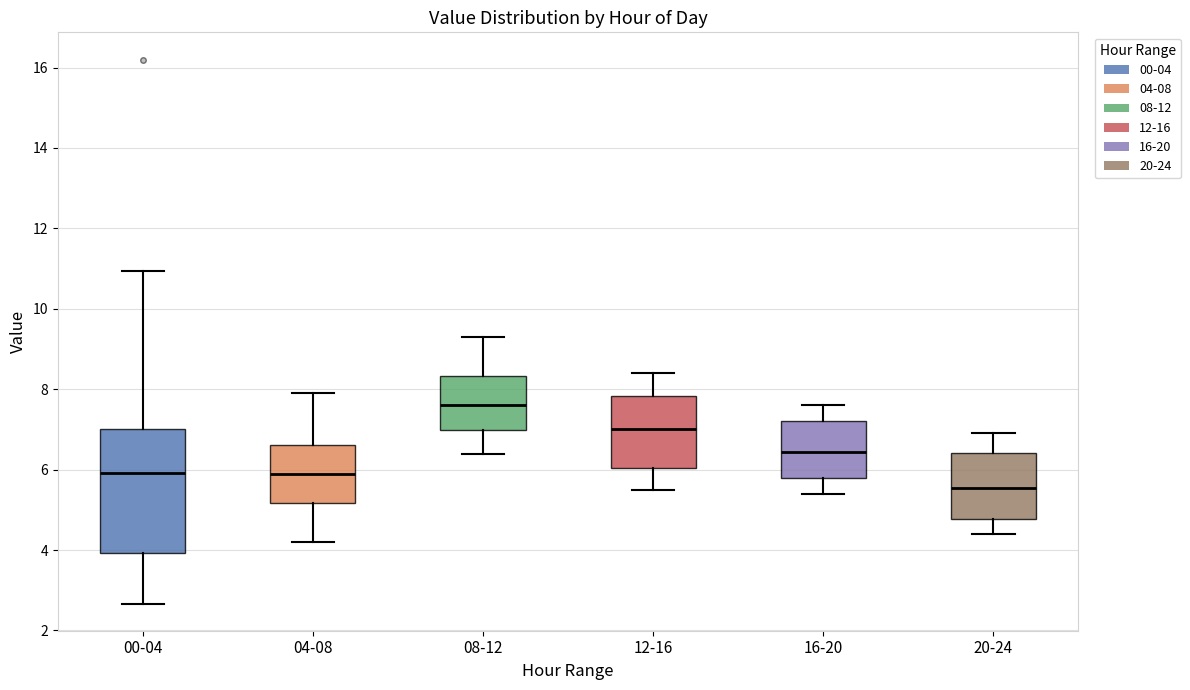

Where is the upper edge of the box for 20-24 on the y-axis? The values are not printed on the chart, so give them approximately, as read against the axis.

6.4